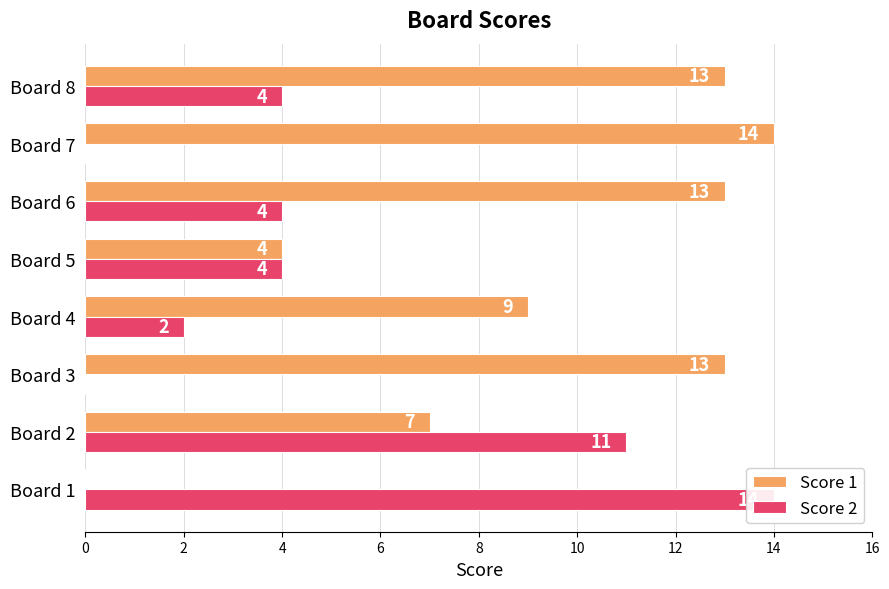

At 6, list the series in order from largest to smallest.

Score 1, Score 2